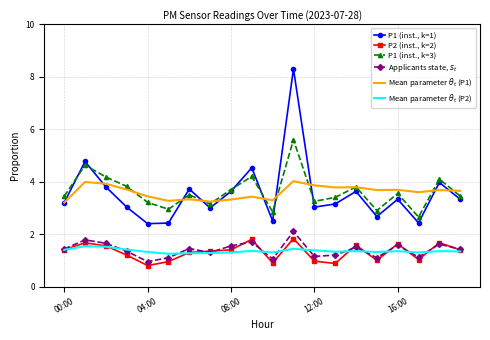

Which series has the widest spread of values?

P1 (inst., k=1)